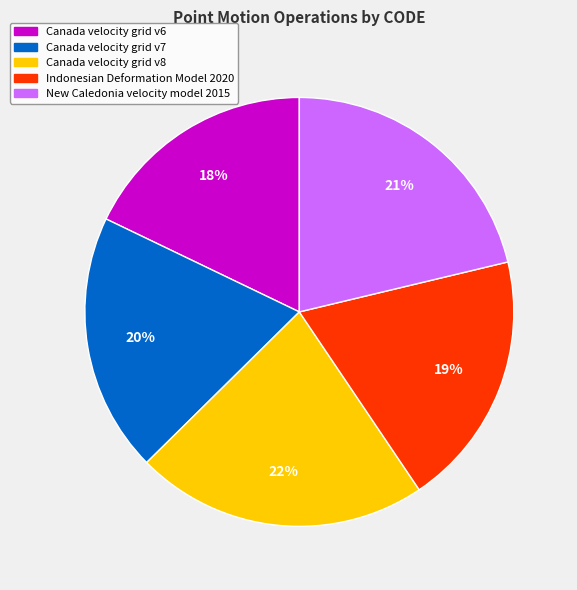

What is the ratio of the value at Canada velocity grid v6 to the value at Canada velocity grid v7?

0.9